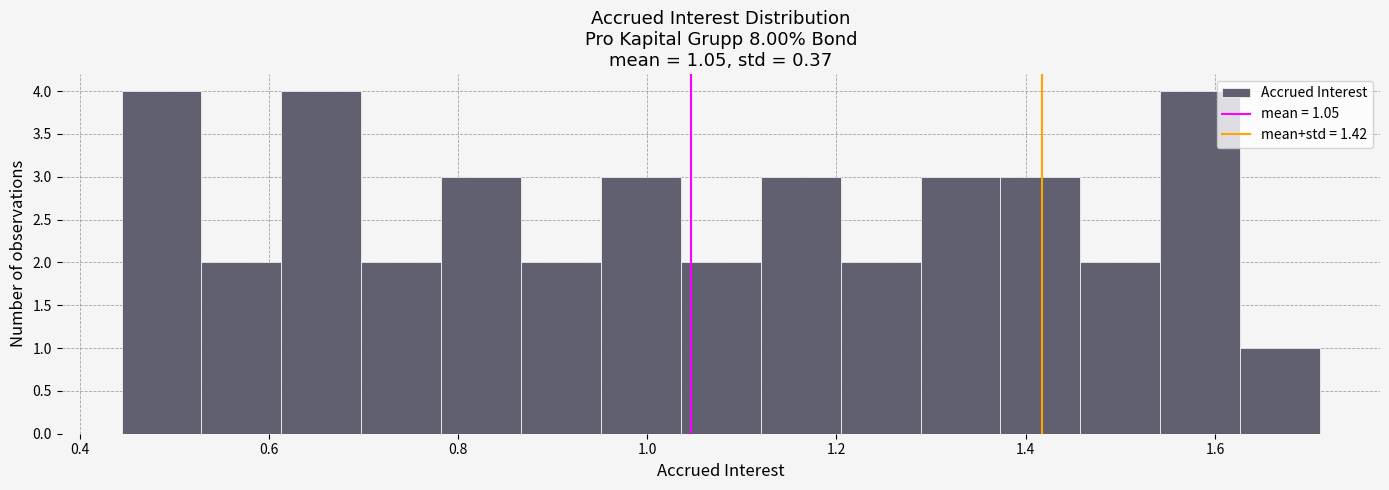

Reading left to right, transcribe this chart: for each bar, give the range it covers on the x-axis and its height. Neither the bar edges nor the heights are printed on the chart, so give them approximately, as read against the axes.

0.44 to 0.52: 4
0.52 to 0.62: 2
0.62 to 0.70: 4
0.70 to 0.78: 2
0.78 to 0.86: 3
0.86 to 0.96: 2
0.96 to 1.04: 3
1.04 to 1.12: 2
1.12 to 1.20: 3
1.20 to 1.28: 2
1.28 to 1.38: 3
1.38 to 1.46: 3
1.46 to 1.54: 2
1.54 to 1.62: 4
1.62 to 1.72: 1